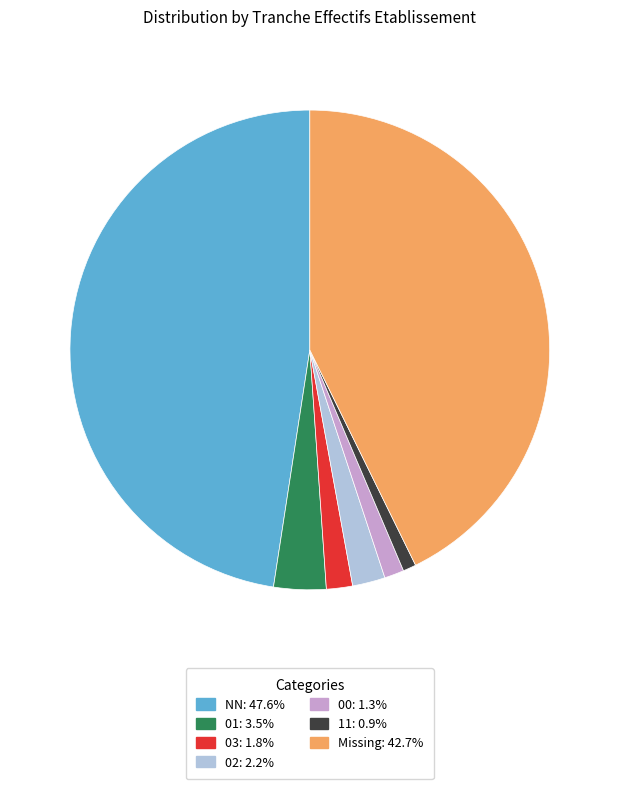

Approximately how many times larger is the value at Missing: 42.7% compared to 11: 0.9%?

48.5